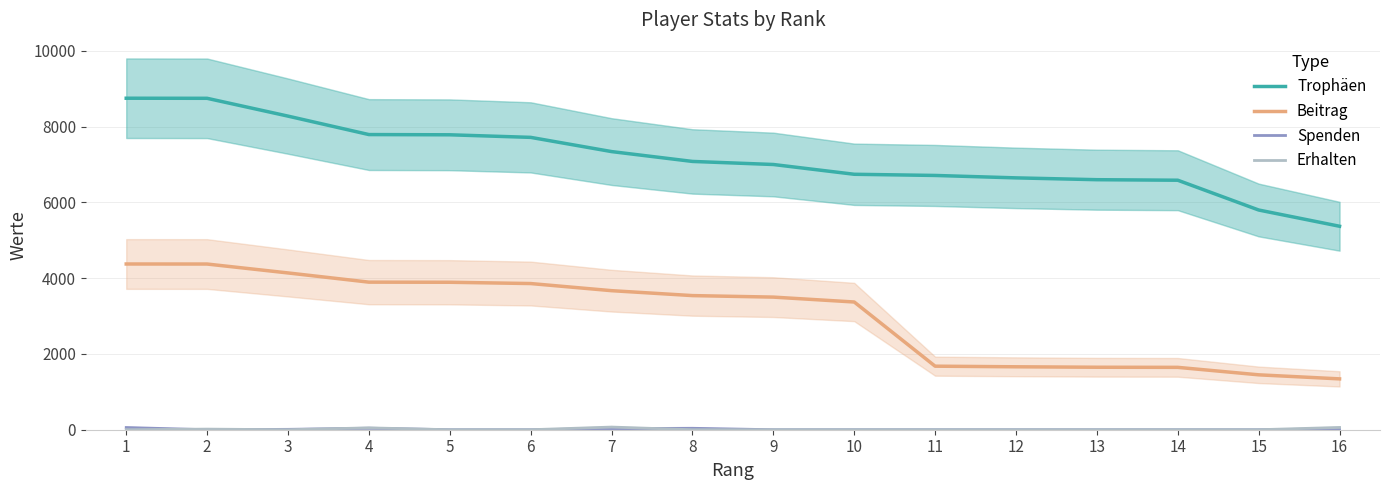

List the series in order of their peak value, highest first.

Trophäen, Beitrag, Erhalten, Spenden